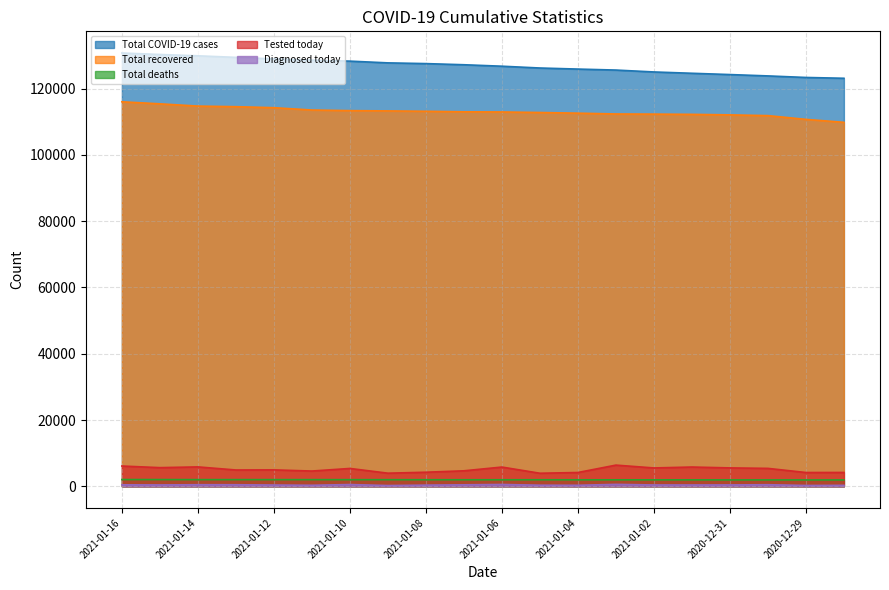

True or false: Diagnosed today has more than 1 interior local peaks.

True